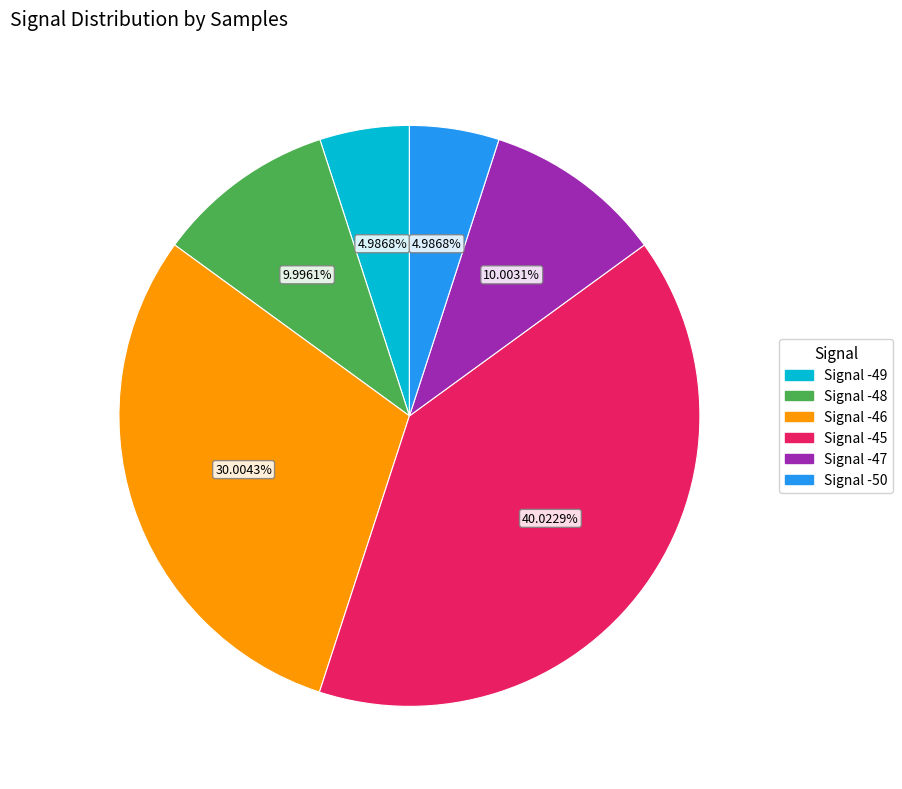

How many slices are in this pie chart?

6